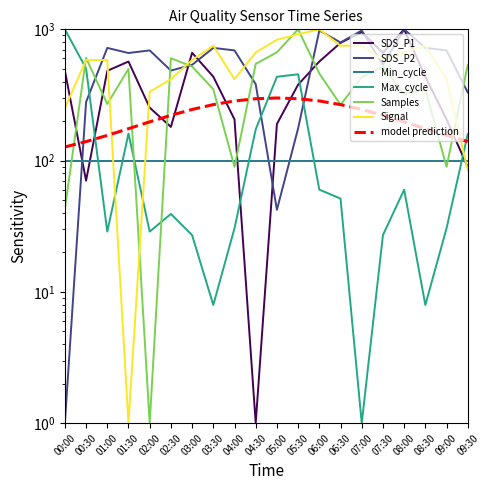

Does the chart display data point markers on the line(s)?

No